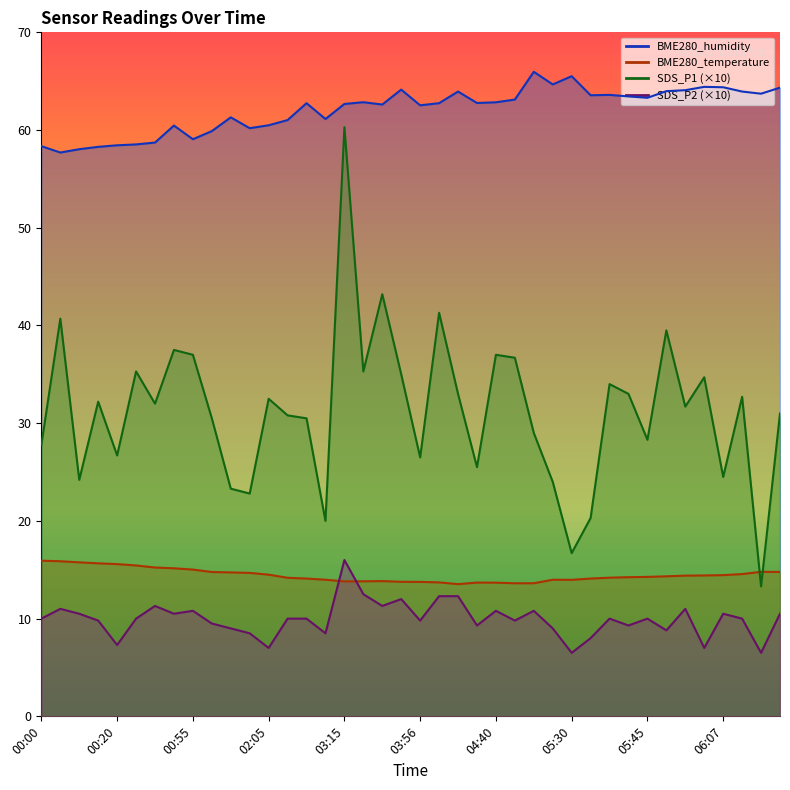

Count the number of data series in this chart.

4